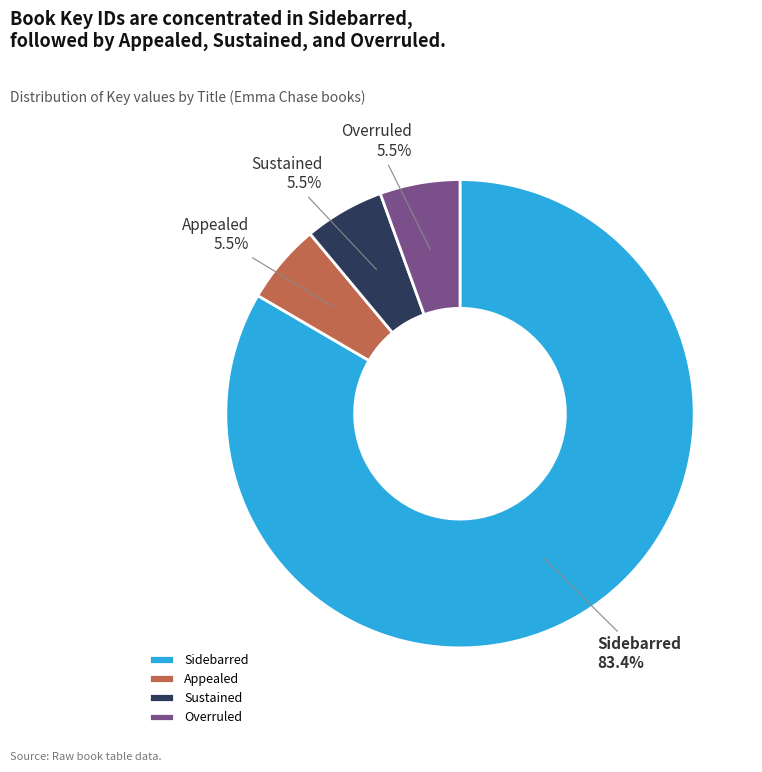

The Sidebarred slice represents 83% of the pie. True or false?

True